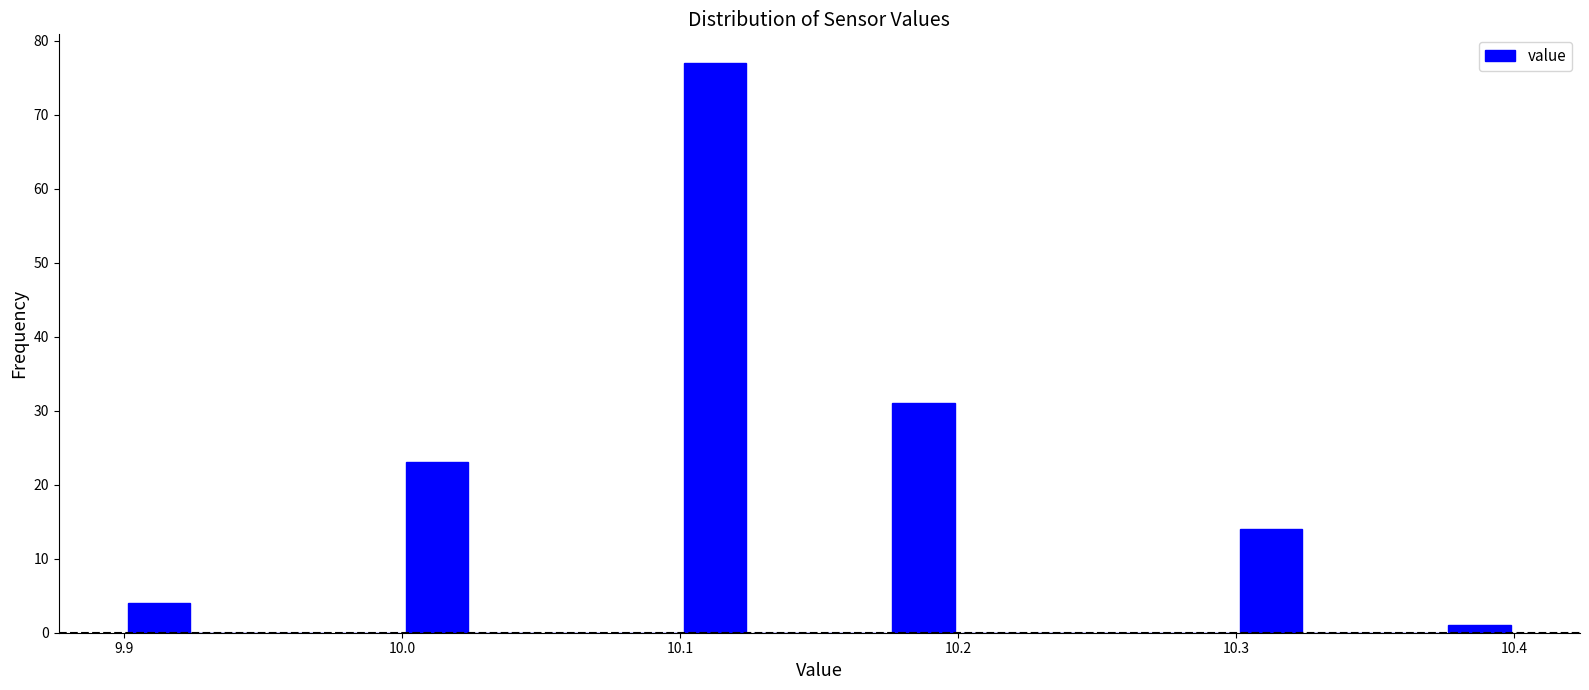

Around what value on the x-axis is the tallest bar? Give the approximate position of its centre, as read against the axis.

10.11